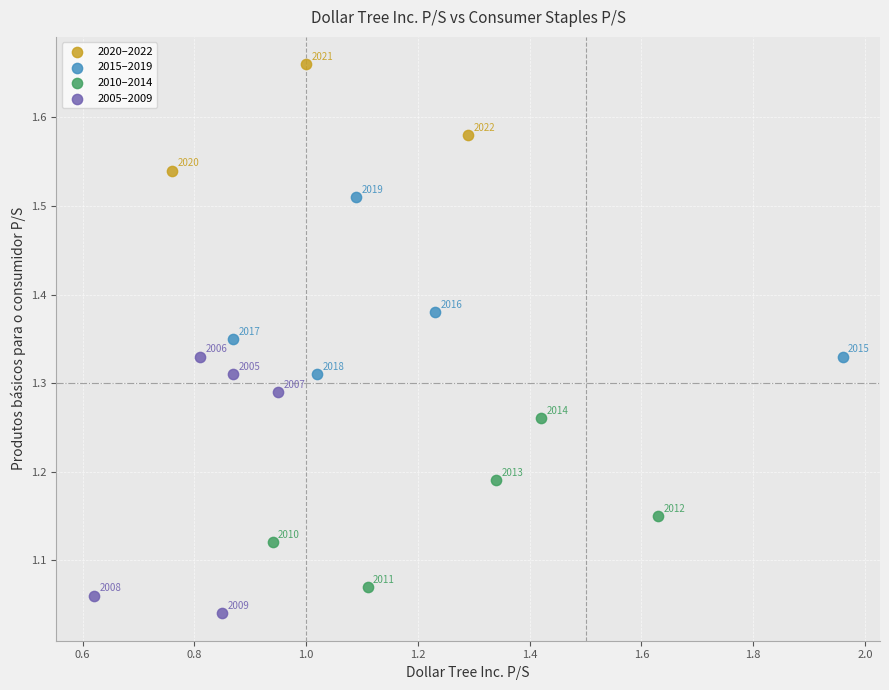

Which series reaches the maximum Y coordinate?

2020–2022